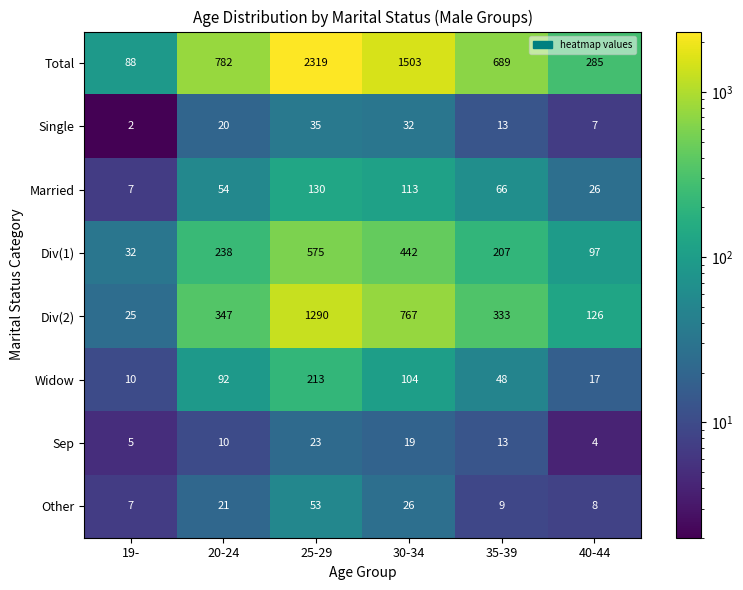

What is the sum of the Div(1) values at 25-29 and 30-34?

1017